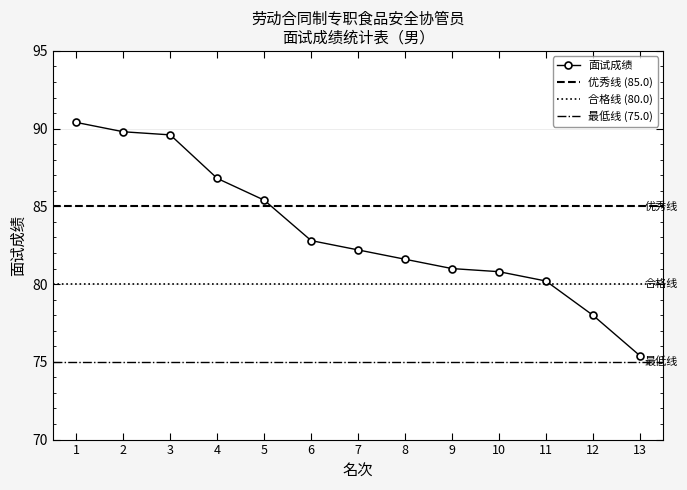

Between 8 and 10, which is larger?

8